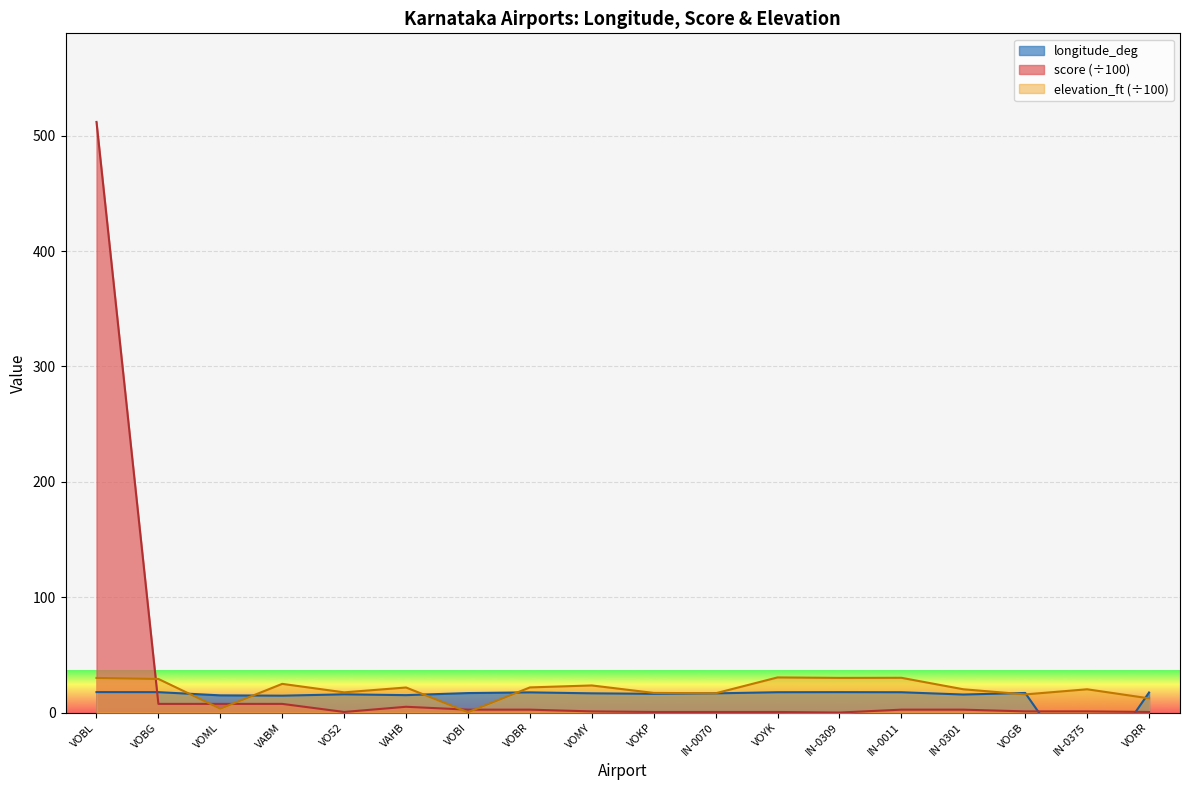

The value of score at VOMY is 1.0. True or false?

True